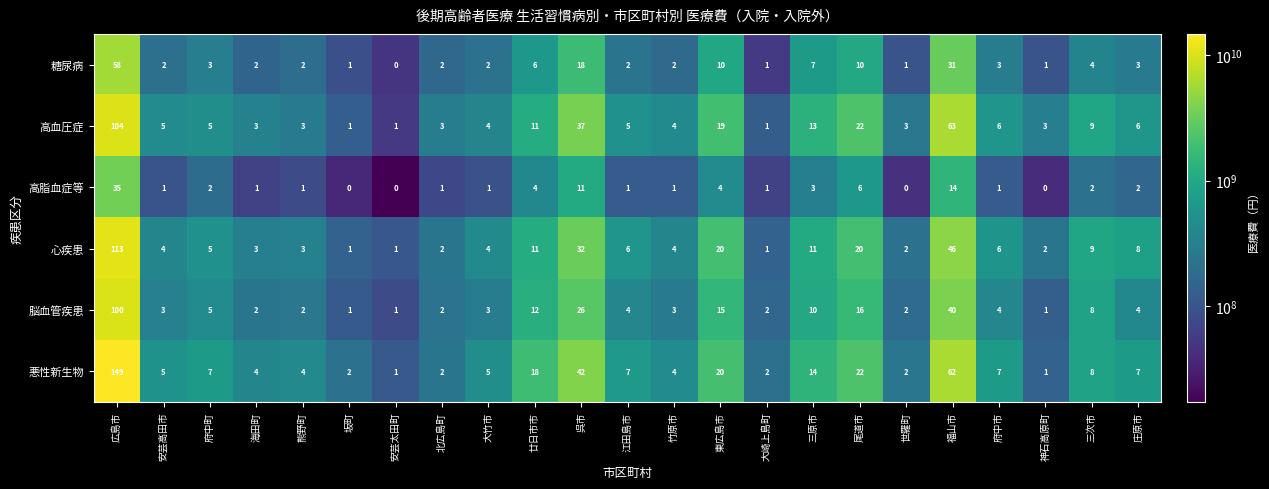

At which label does 高脂血症等 first exceed 1?

広島市